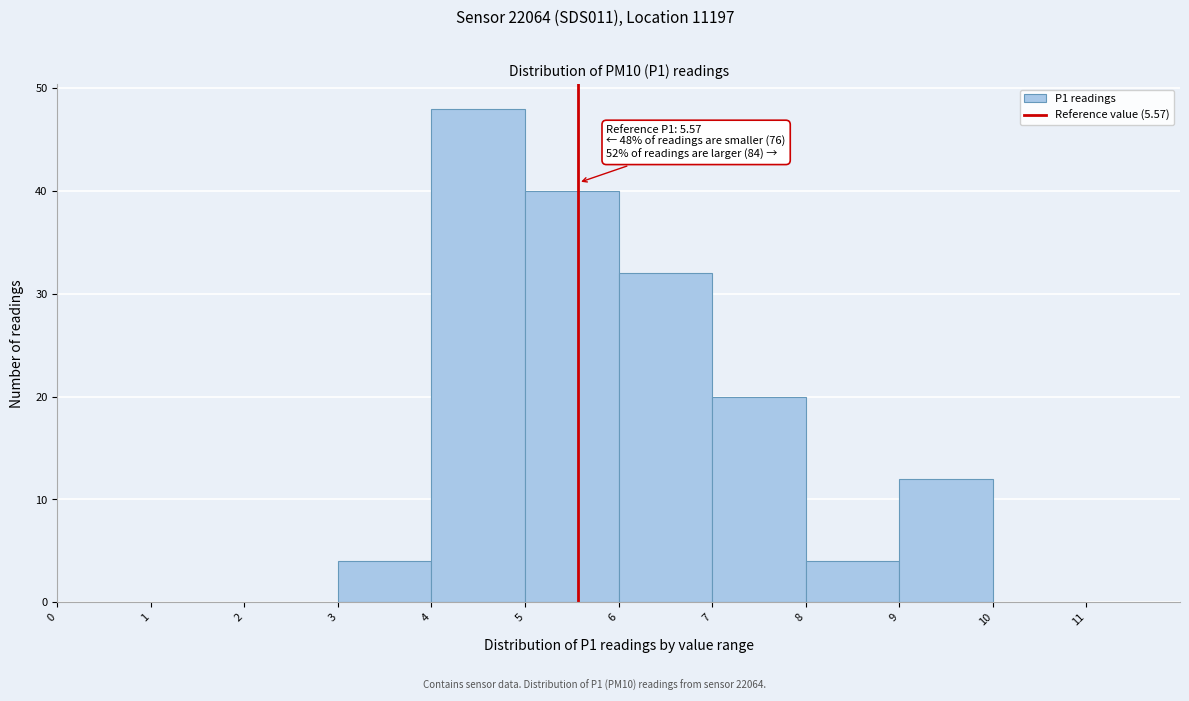

Which range on the x-axis has the tallest bar?

4 to 5